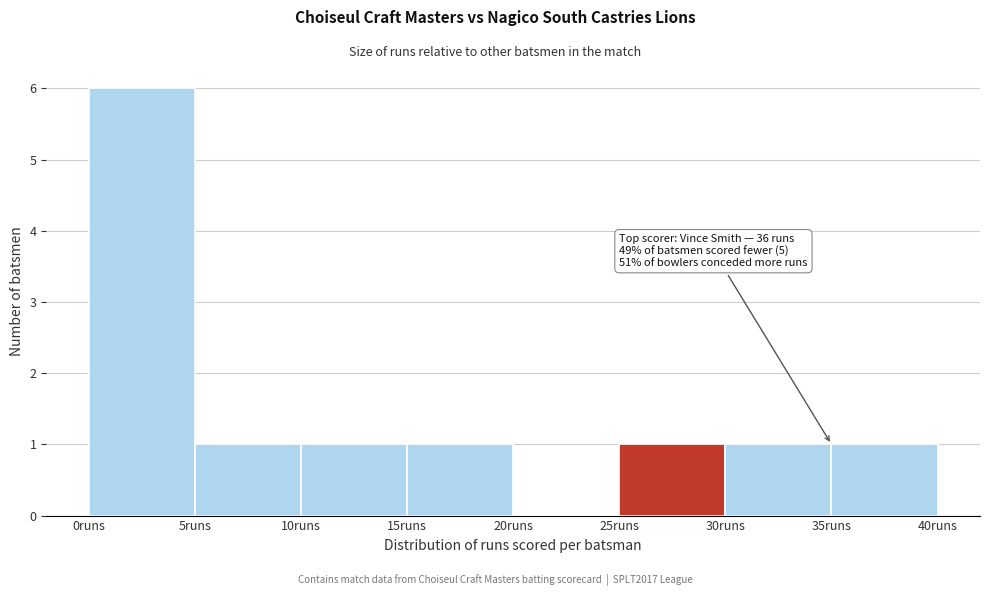

Which range on the x-axis has the tallest bar?

0 to 5